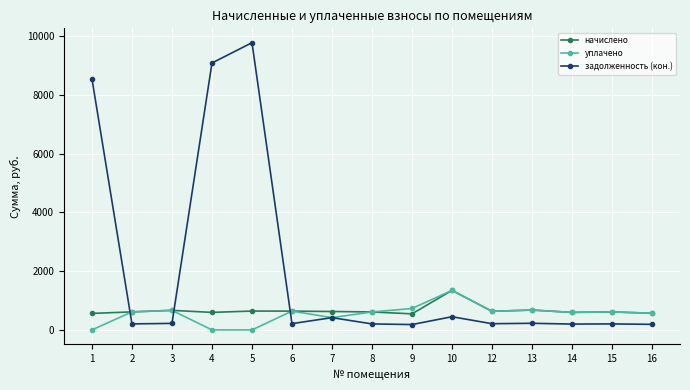

True or false: уплачено has more than 1 interior local peaks.

True